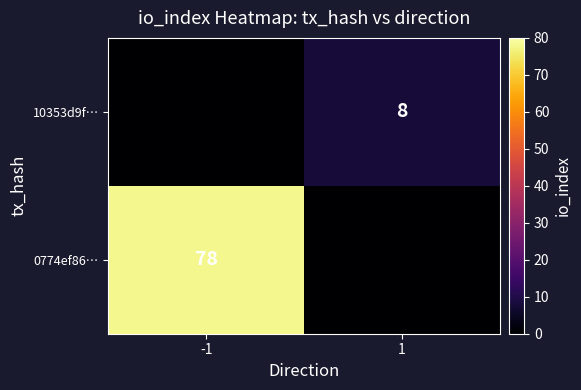

Count the number of data series in this chart.

2